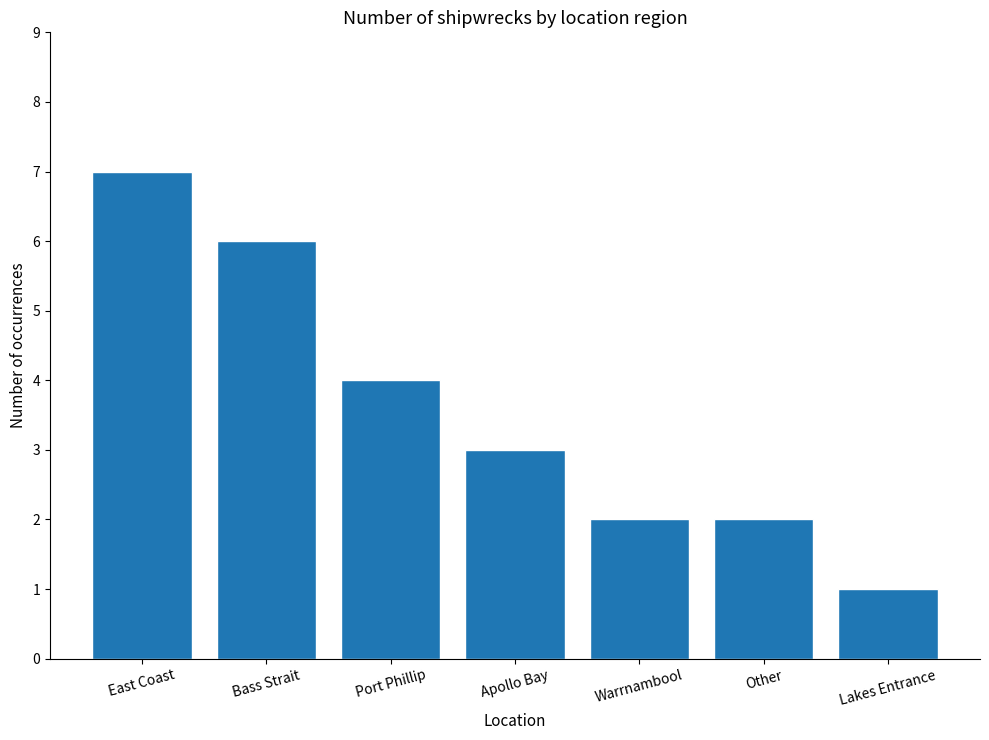

How many data points are less than 3?

3